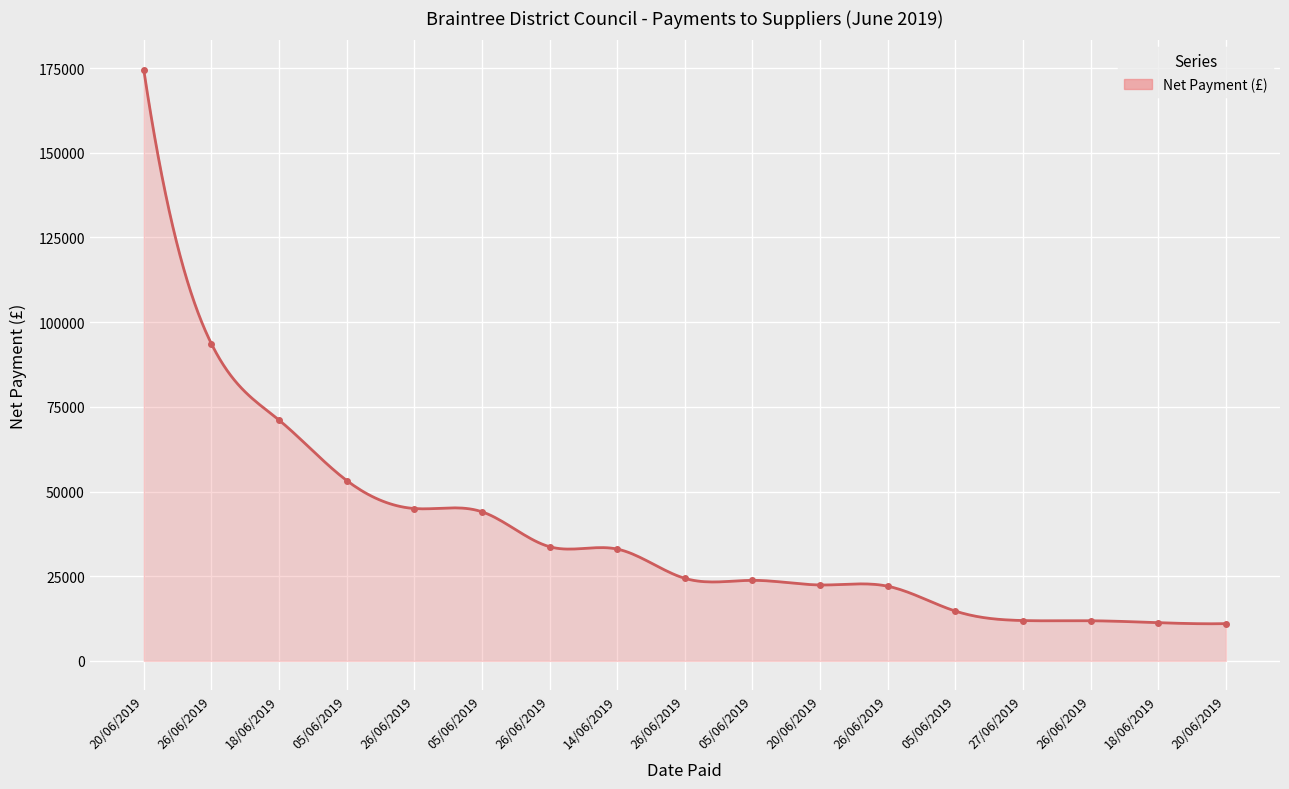

Is it true that the value at 20/06/2019 is 22413.4?

True